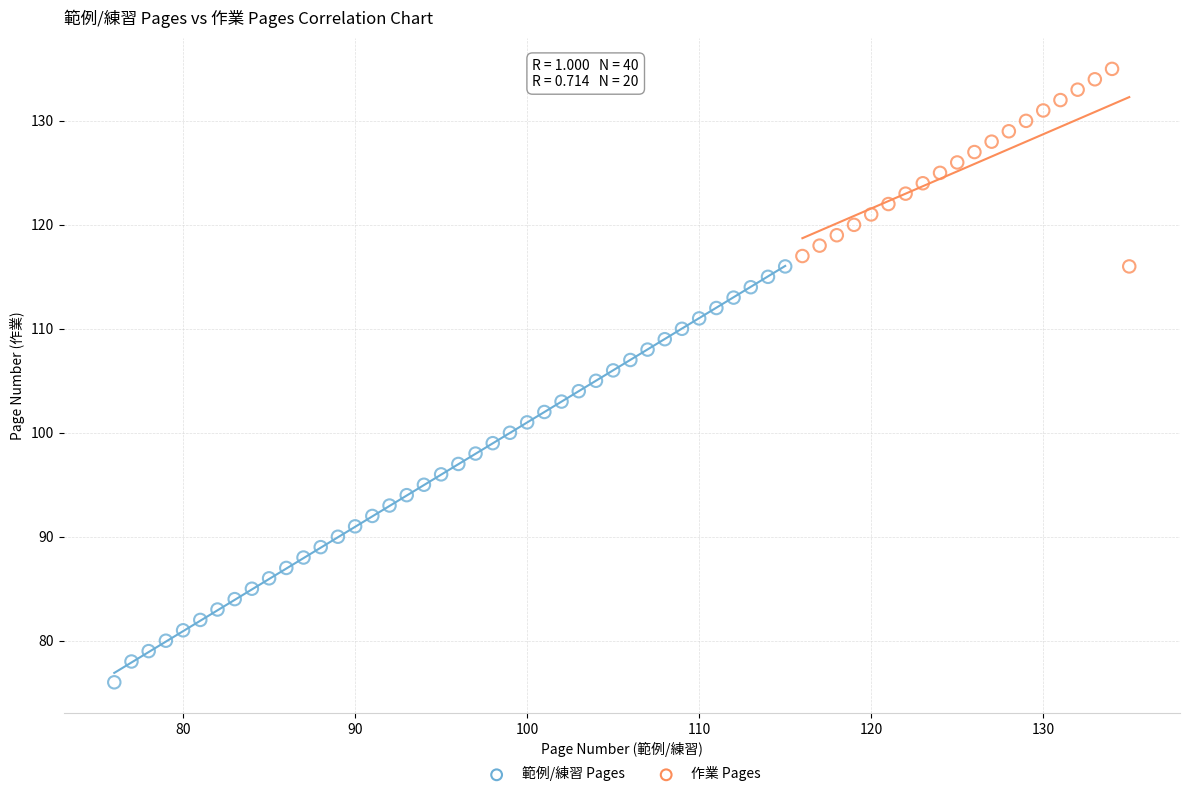

Which series has the widest spread of Y values?

範例/練習 Pages